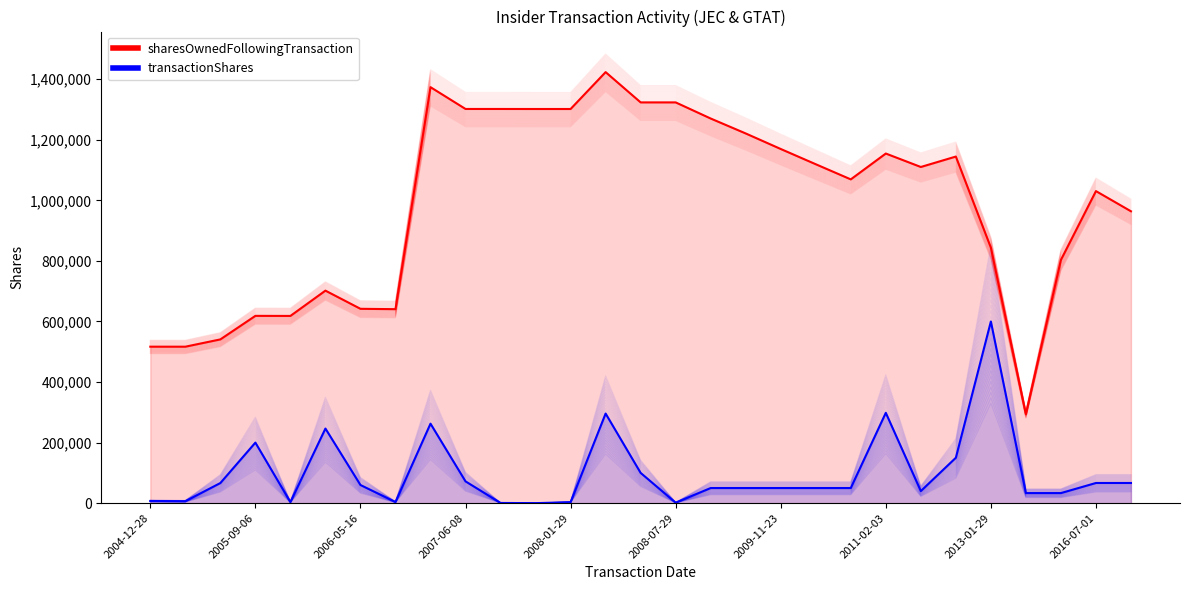

What is the minimum value for transactionShares?

30.8